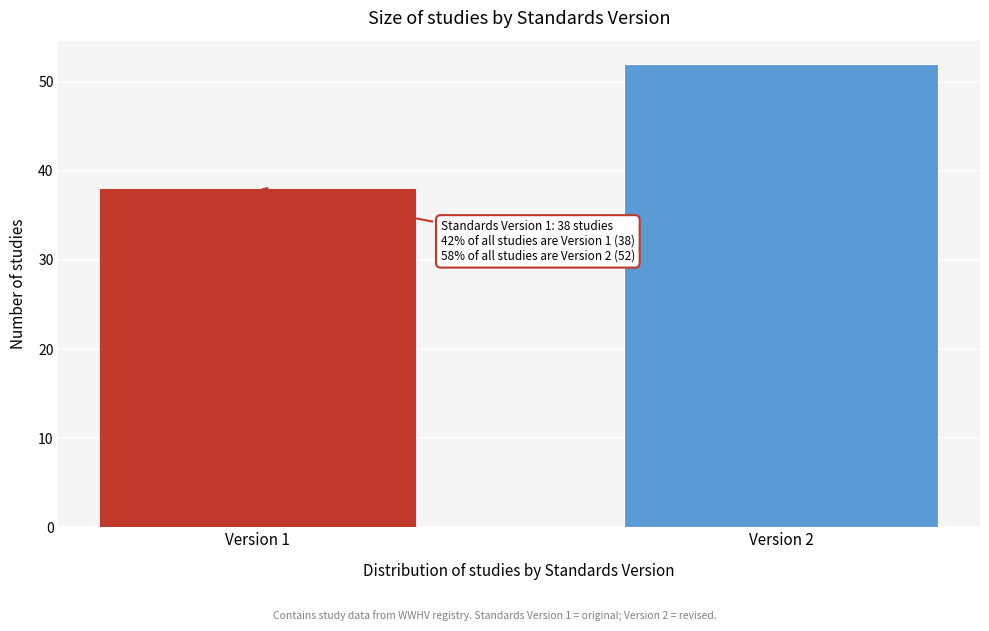

Reading left to right, transcribe all the data shown in this chart.

38	52